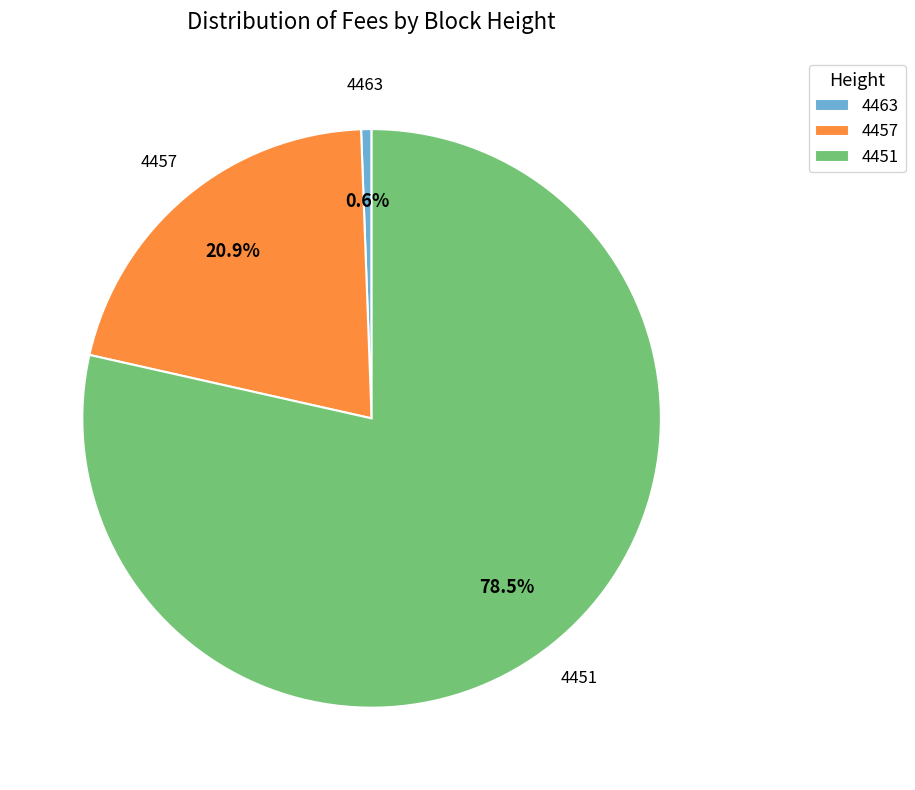

Rank the categories by value from lowest to highest.

4463, 4457, 4451